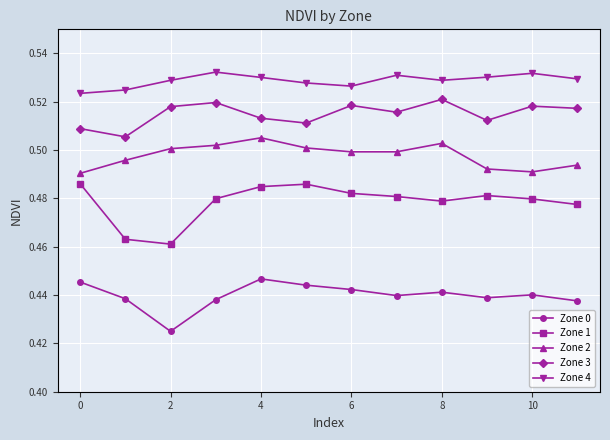

What is the sum of all Zone 2 values?

6.0